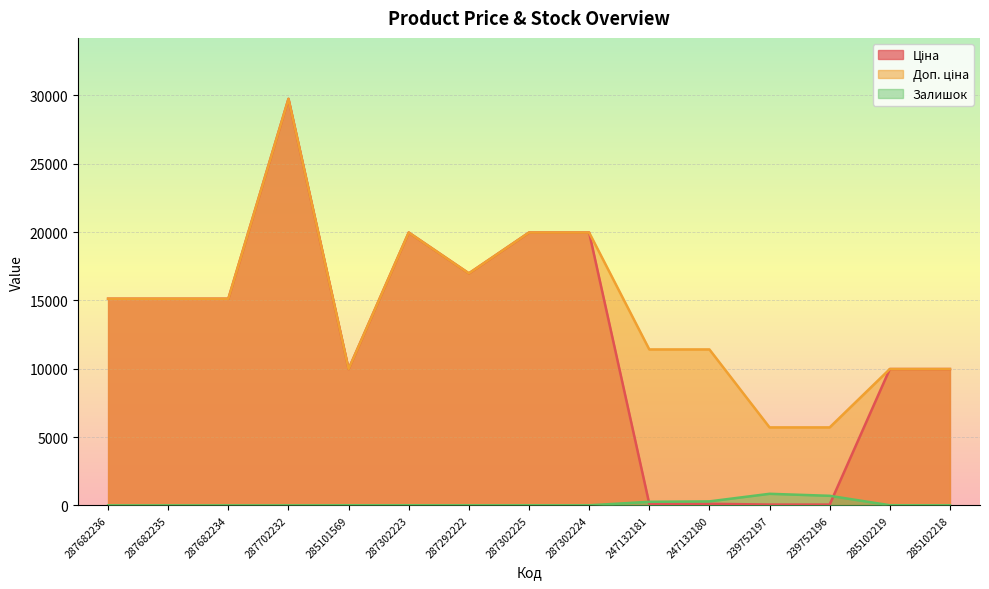

What is the difference between the maximum and minimum values in the Ціна series?

29690.2